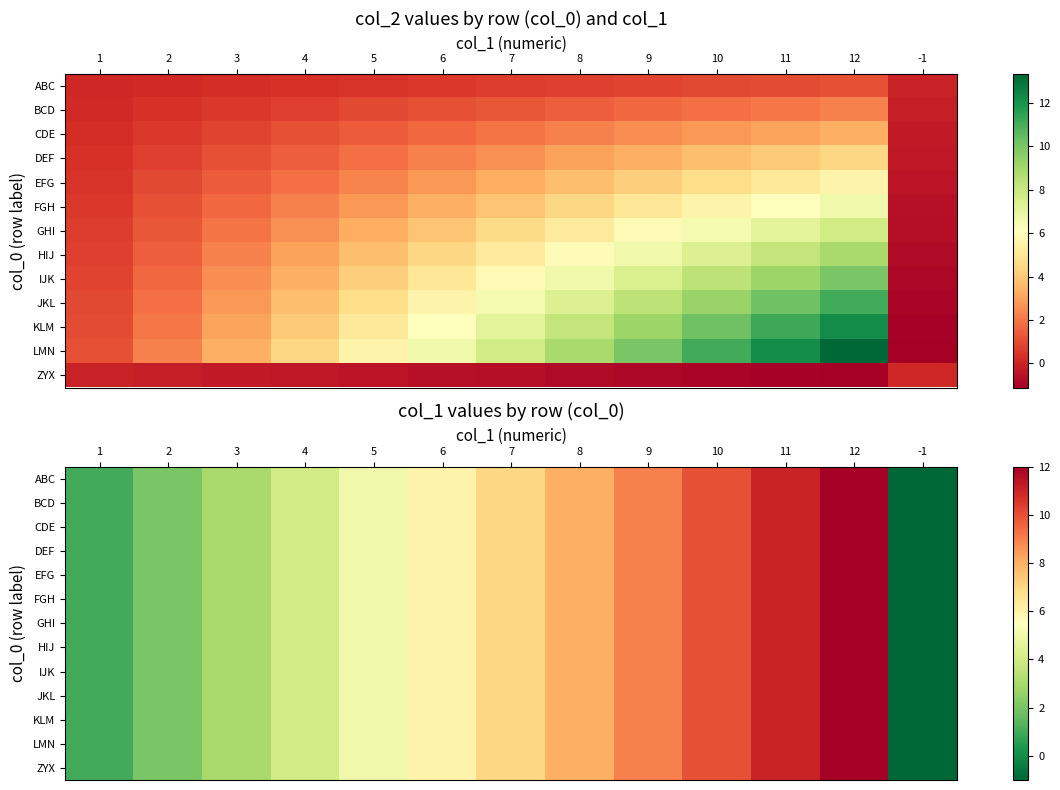

Between -1 and 10, which is larger?

10